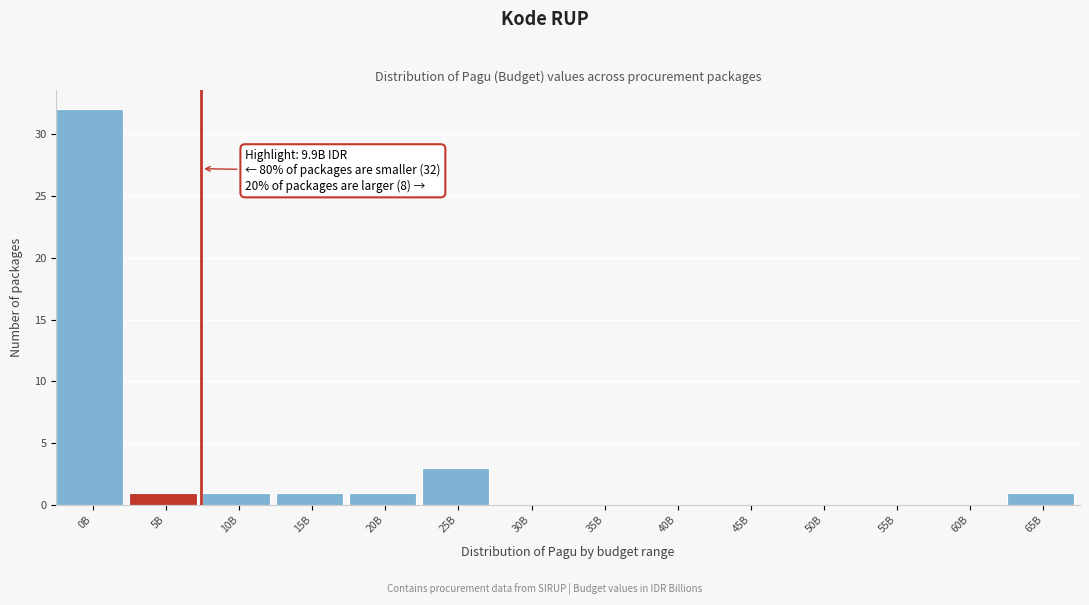

Reading left to right, extract all data points from this chart.

0B=32	5B=1	10B=1	15B=1	20B=1	25B=3	30B=0	35B=0	40B=0	45B=0	50B=0	55B=0	60B=0	65B=1